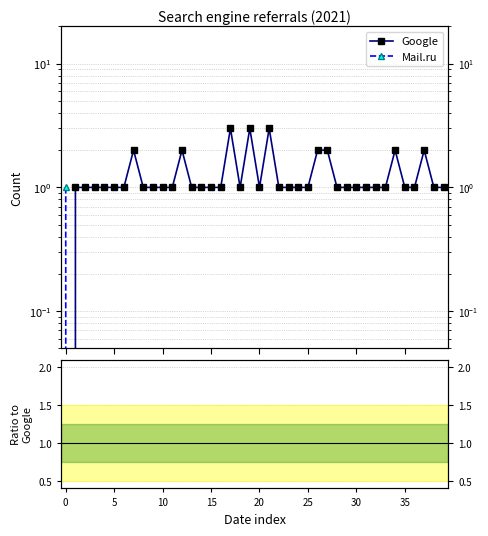

True or false: Mail.ru / Google and Mail.ru cross at least once.

False